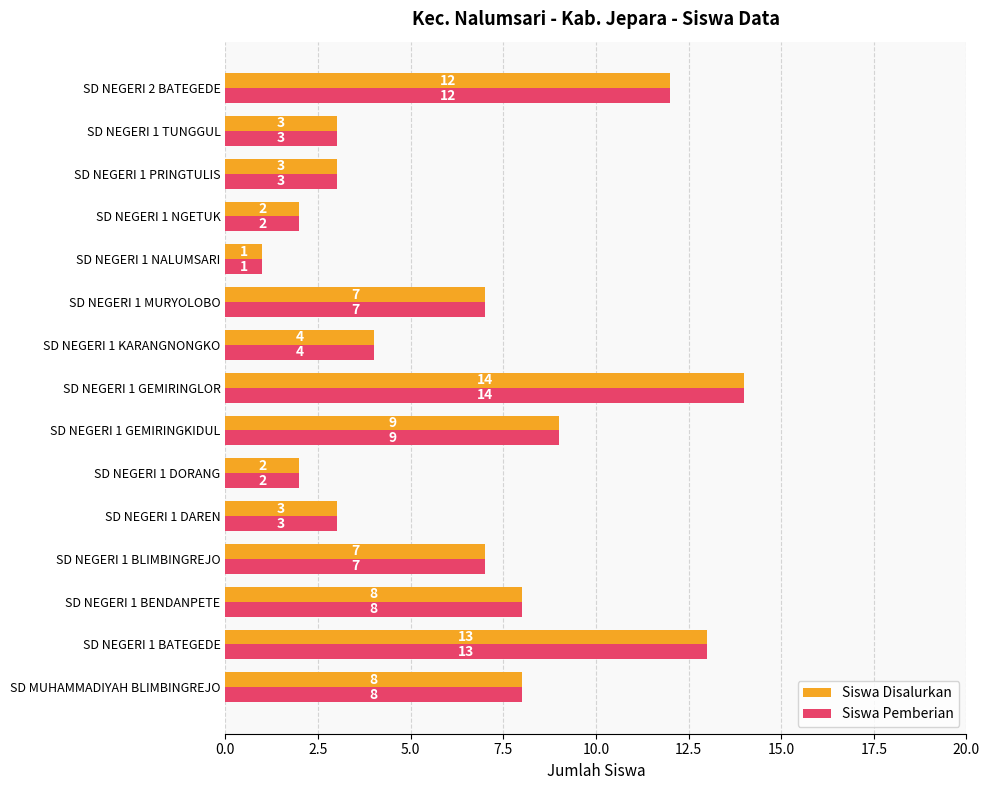

What is the sum of all Siswa Disalurkan values?

96